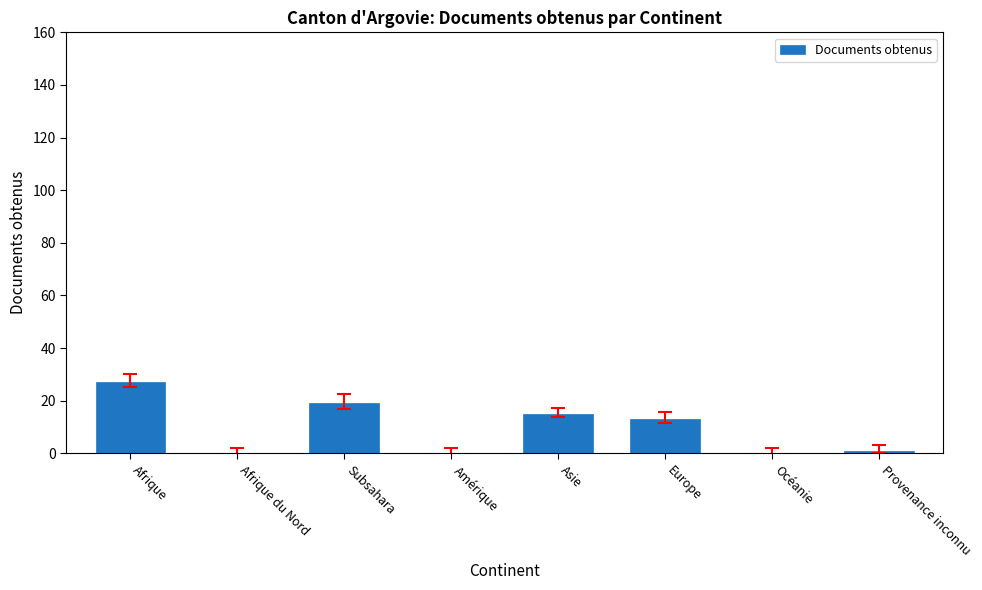

Reading left to right, what are all the values shown in this chart?

27	0	19	0	15	13	0	1